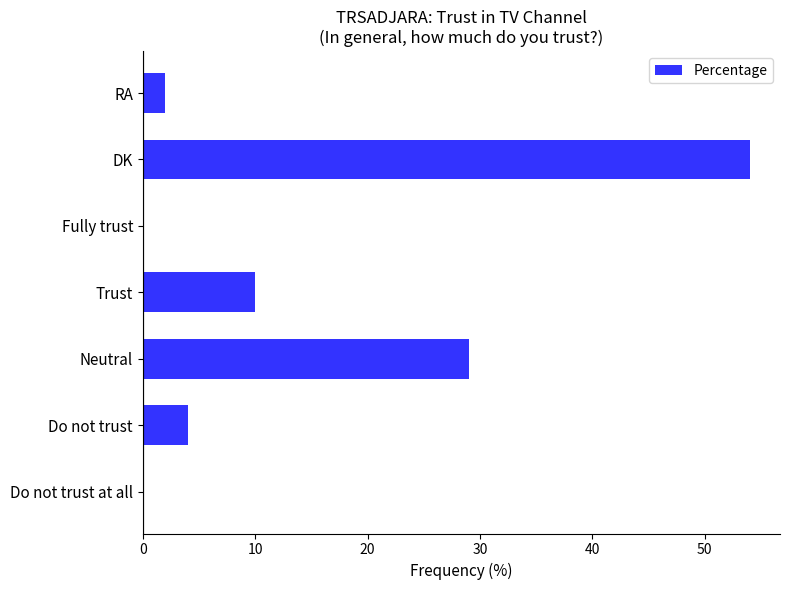

Reading bottom to top, extract all data points from this chart.

Do not trust at all=0	Do not trust=4	Neutral=29	Trust=10	Fully trust=0	DK=54	RA=2